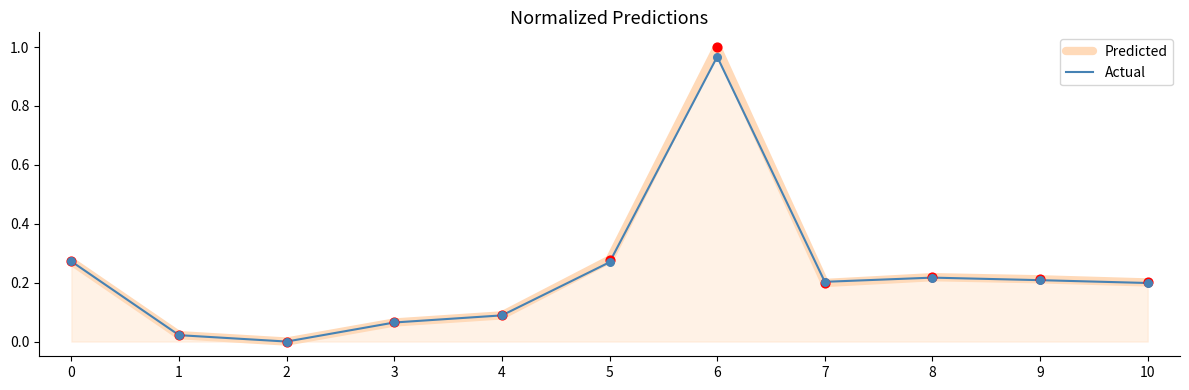

Which series has the largest range (max minus min)?

Predicted